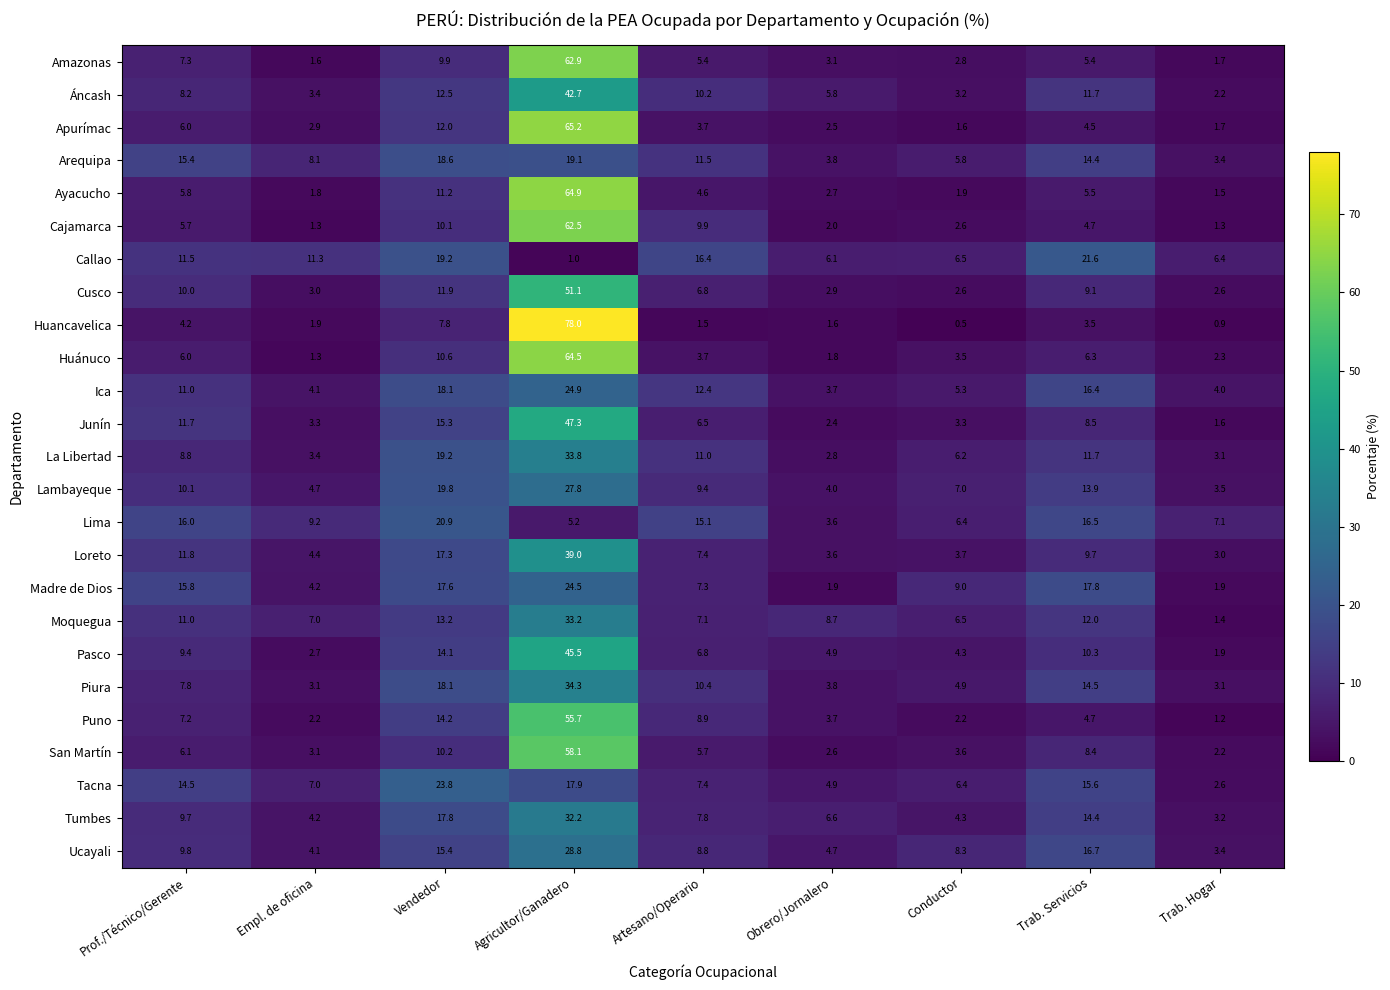

Is it true that Huánuco equals 4.9 at Conductor?

False